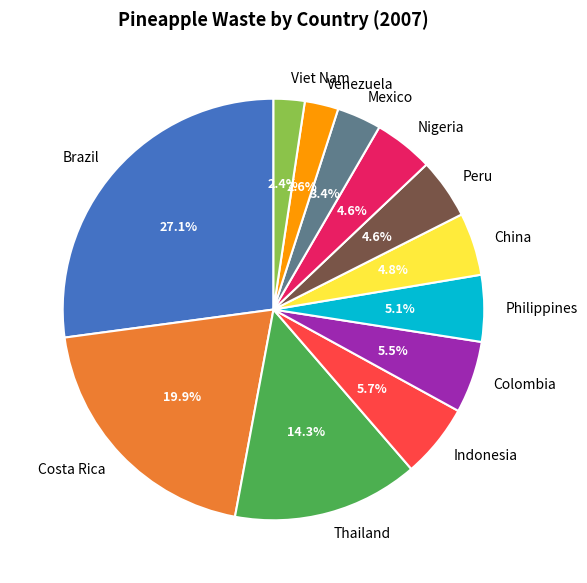

Do Viet Nam and Mexico together represent more than half of the pie?

No